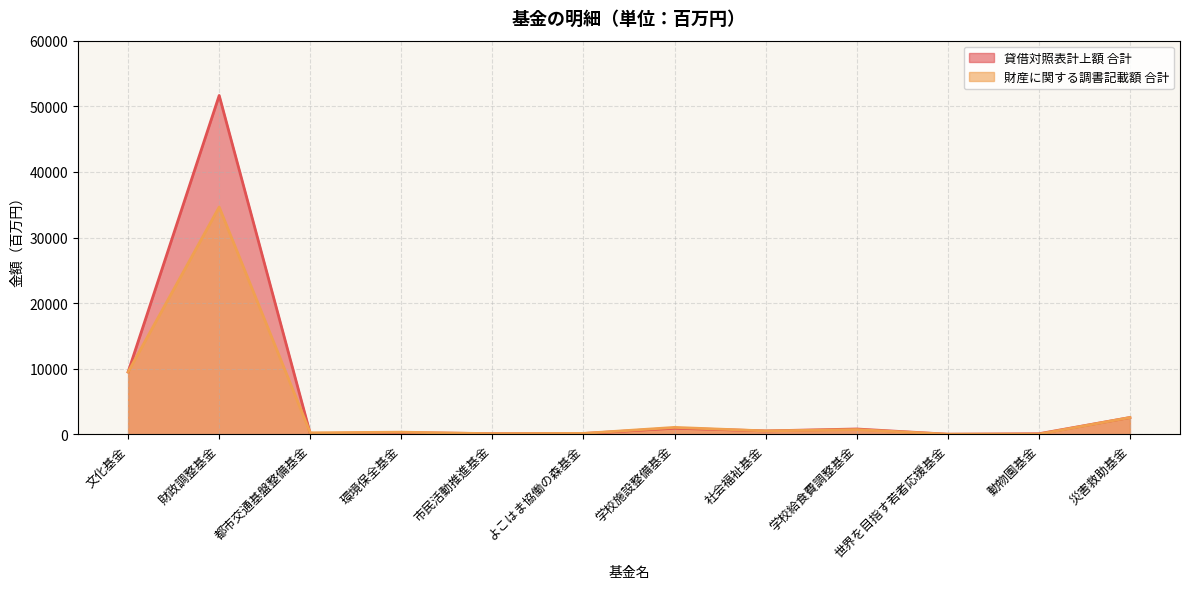

What is the approximate value of 財産に関する調書記載額 合計 at 学校給食費調整基金?

741